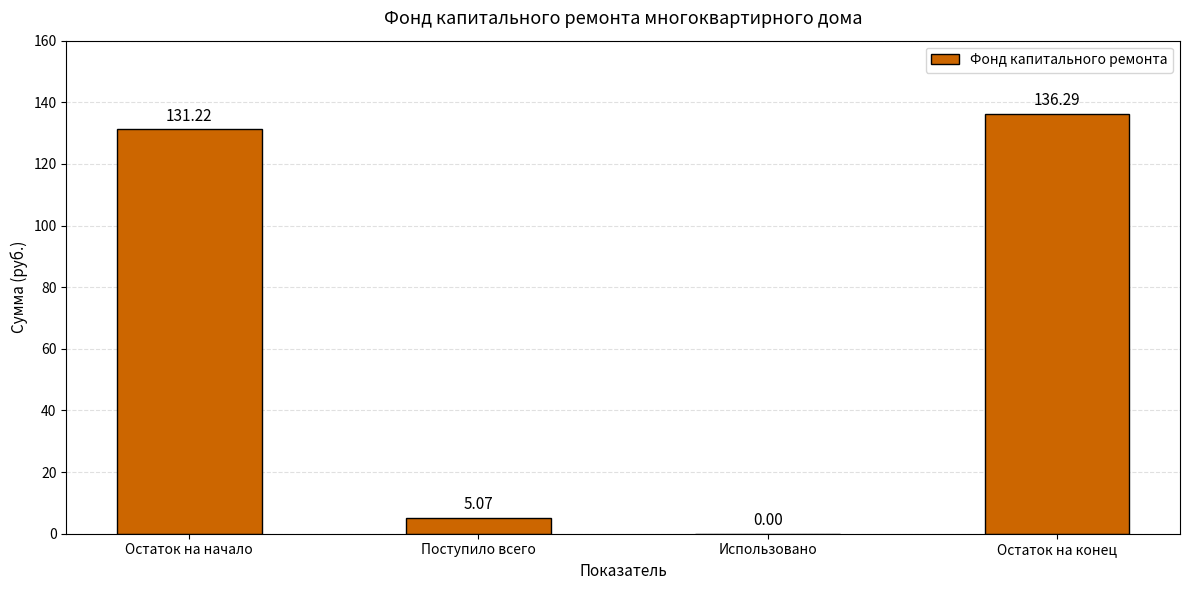

What is the sum of all values?

272.6